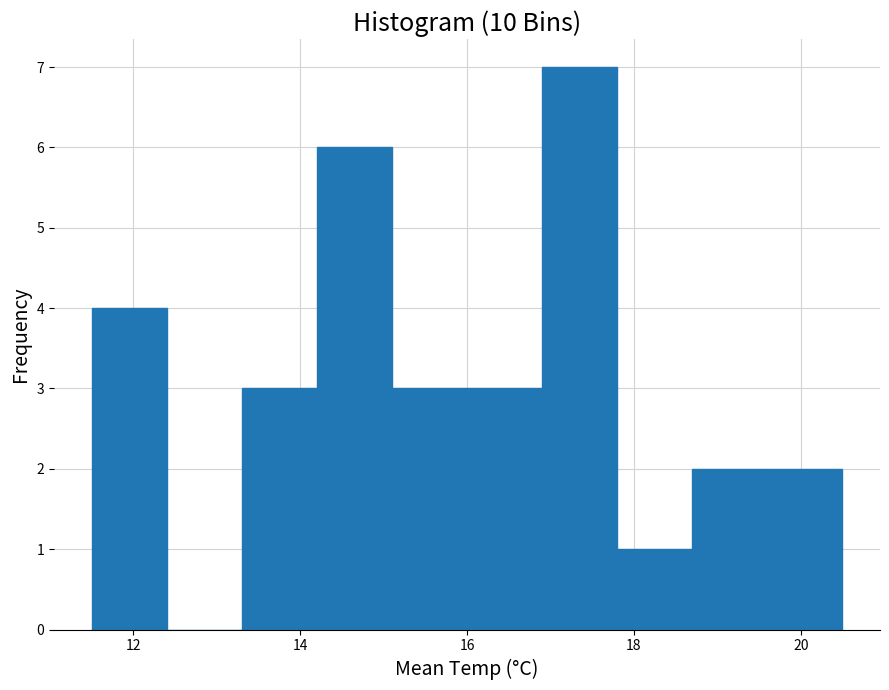

How tall is the bar that spans 14.2 to 15.1 on the x-axis? Neither the bar edges nor the heights are printed on the chart, so give them approximately, as read against the axes.

6